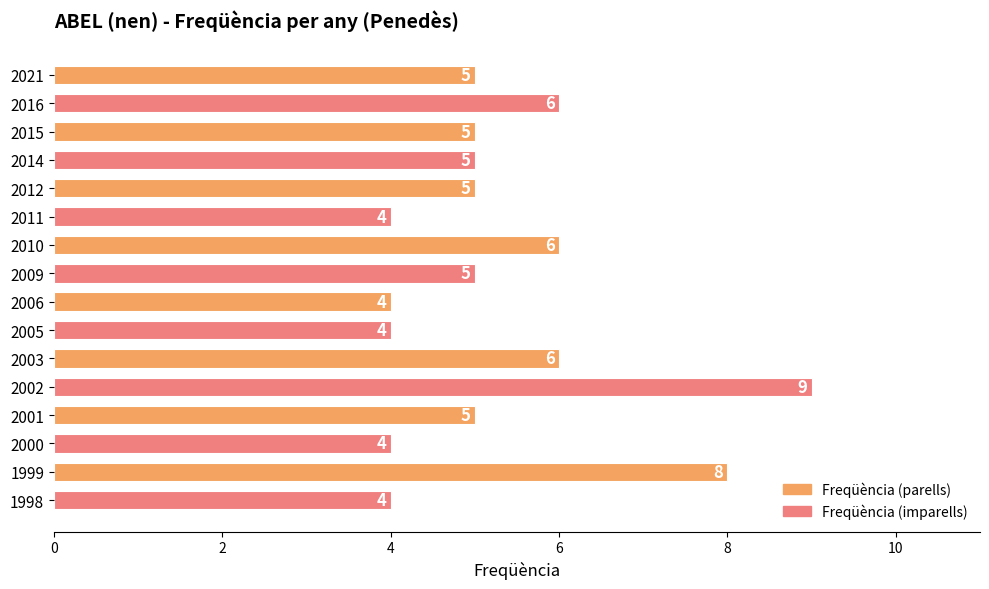

Are the bars horizontal?

Yes